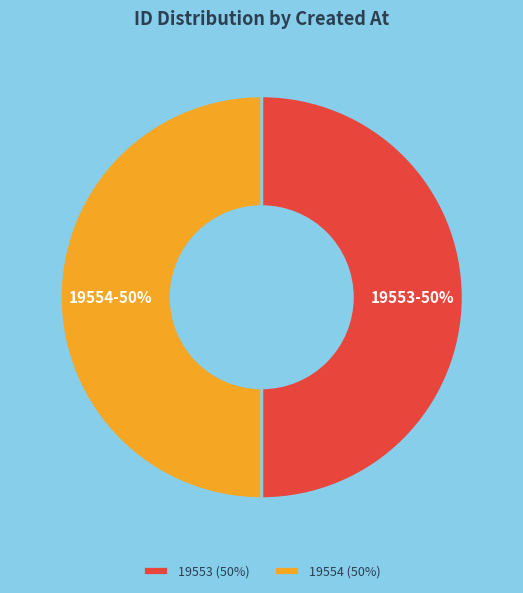

Combined, do 19554 and 19553 account for over 50%?

Yes